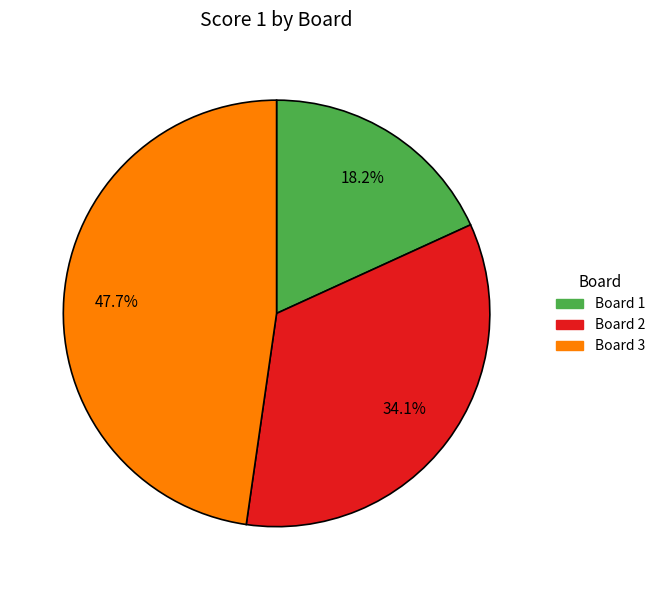

Is there any slice that represents more than half of the pie?

No